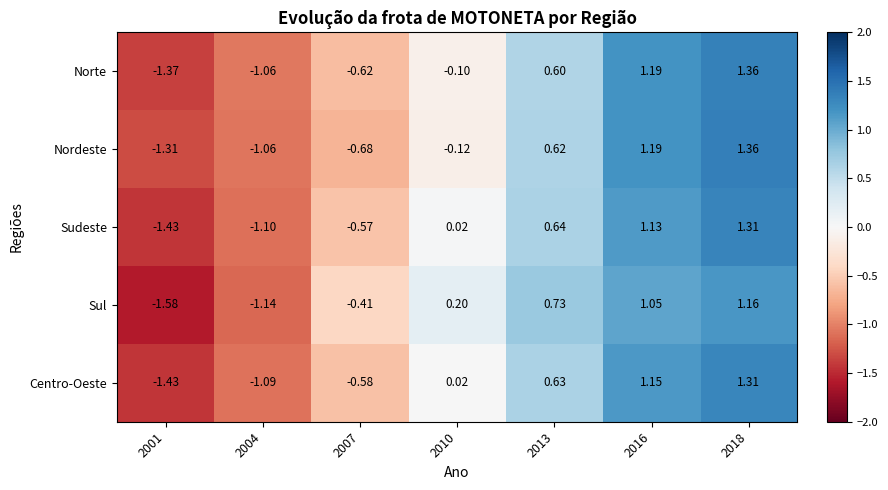

Is the value of Nordeste at 2007 greater than the value of Norte at 2013?

No